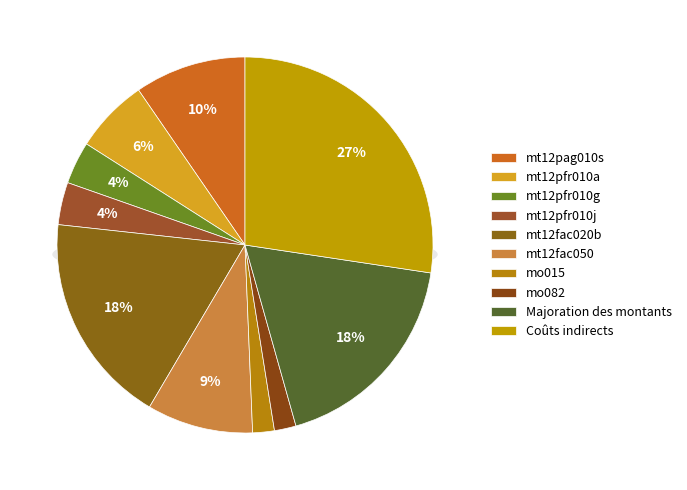

The mt12pfr010g slice represents 4% of the pie. True or false?

True